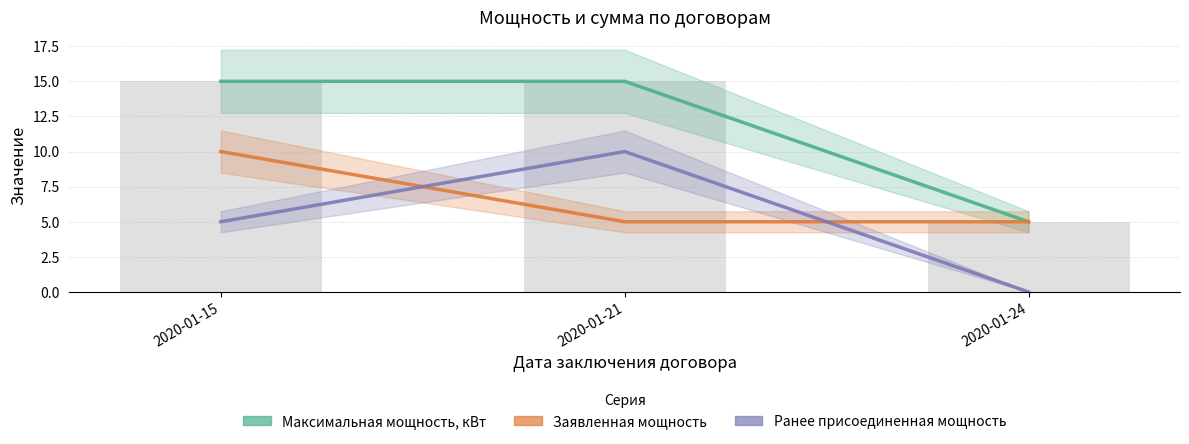

Approximately how many times larger is the value at 2020-01-21 compared to 2020-01-24?

3.0